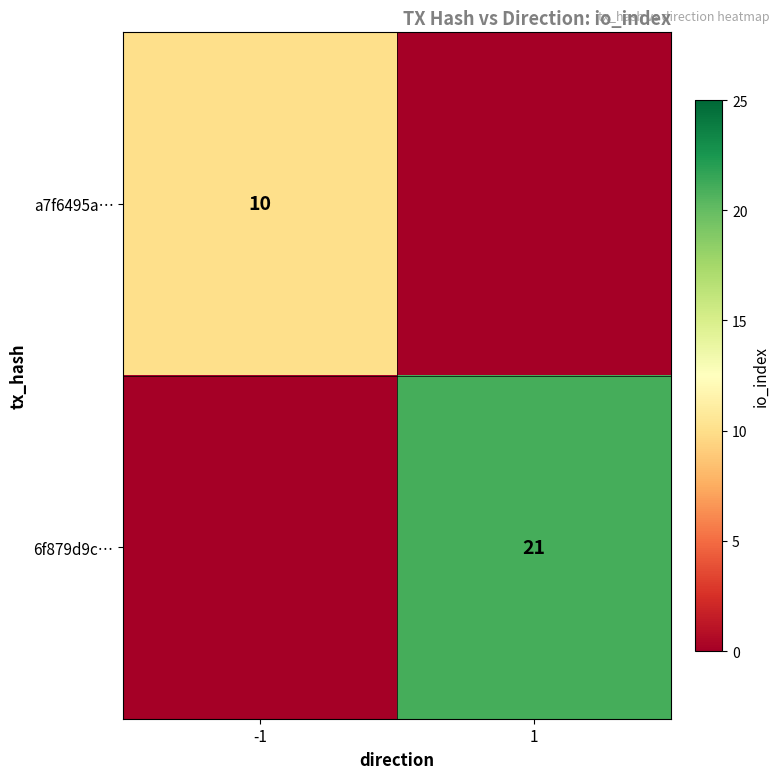

Is it true that 6f879d9c… equals 28 at 1?

False